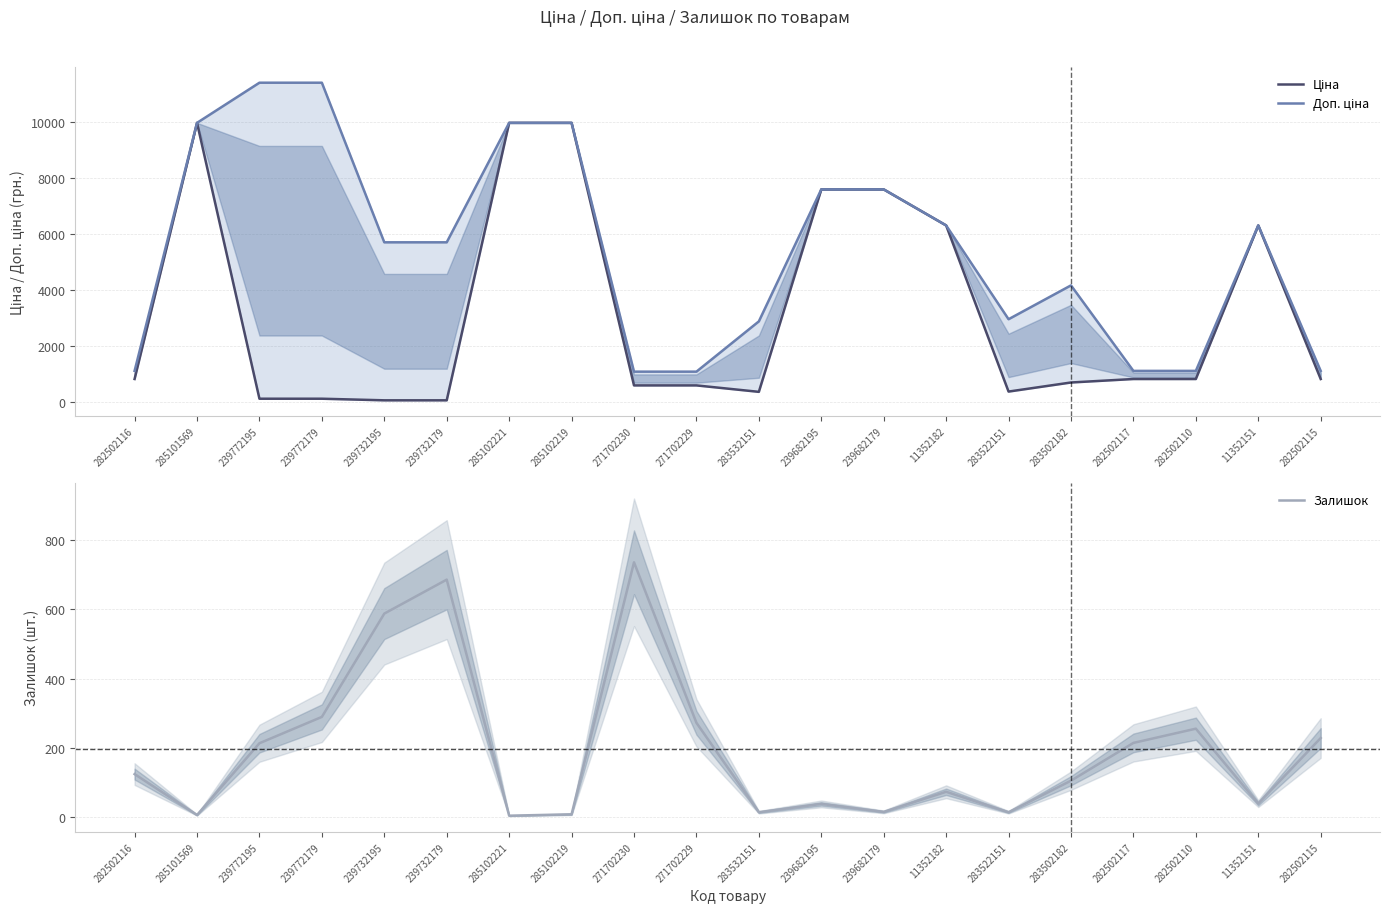

Is this an area chart (filled region under the line)?

No